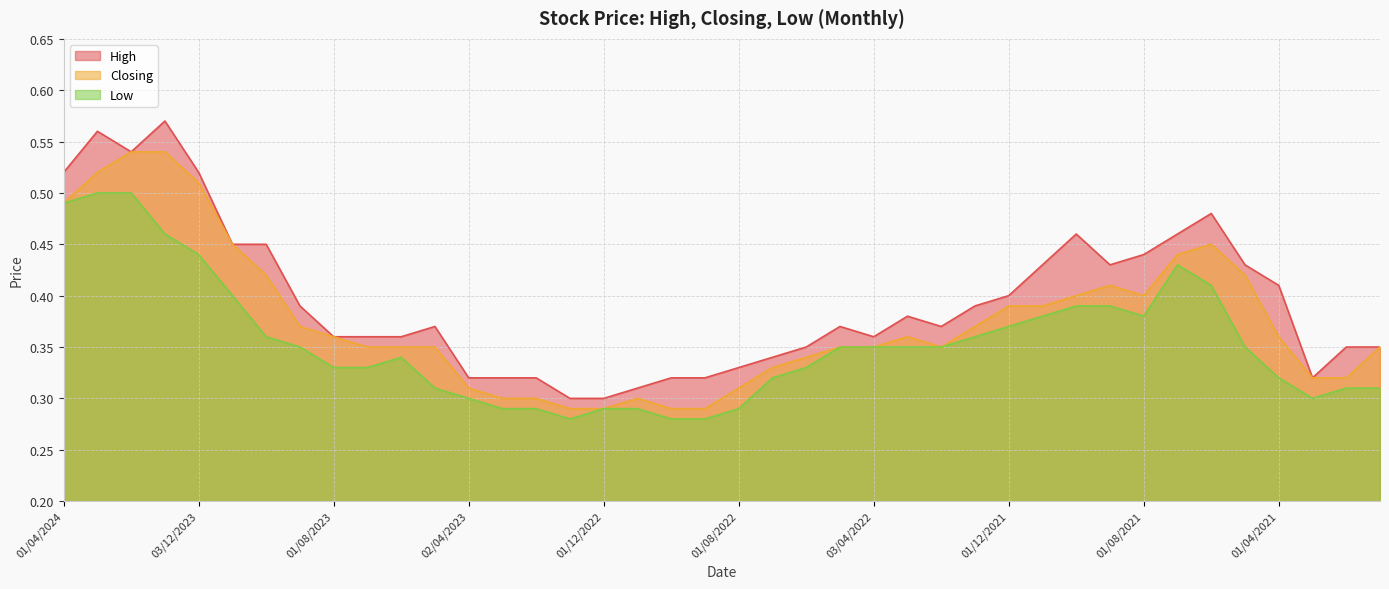

Which category has the lowest value across all series?

02/01/2023